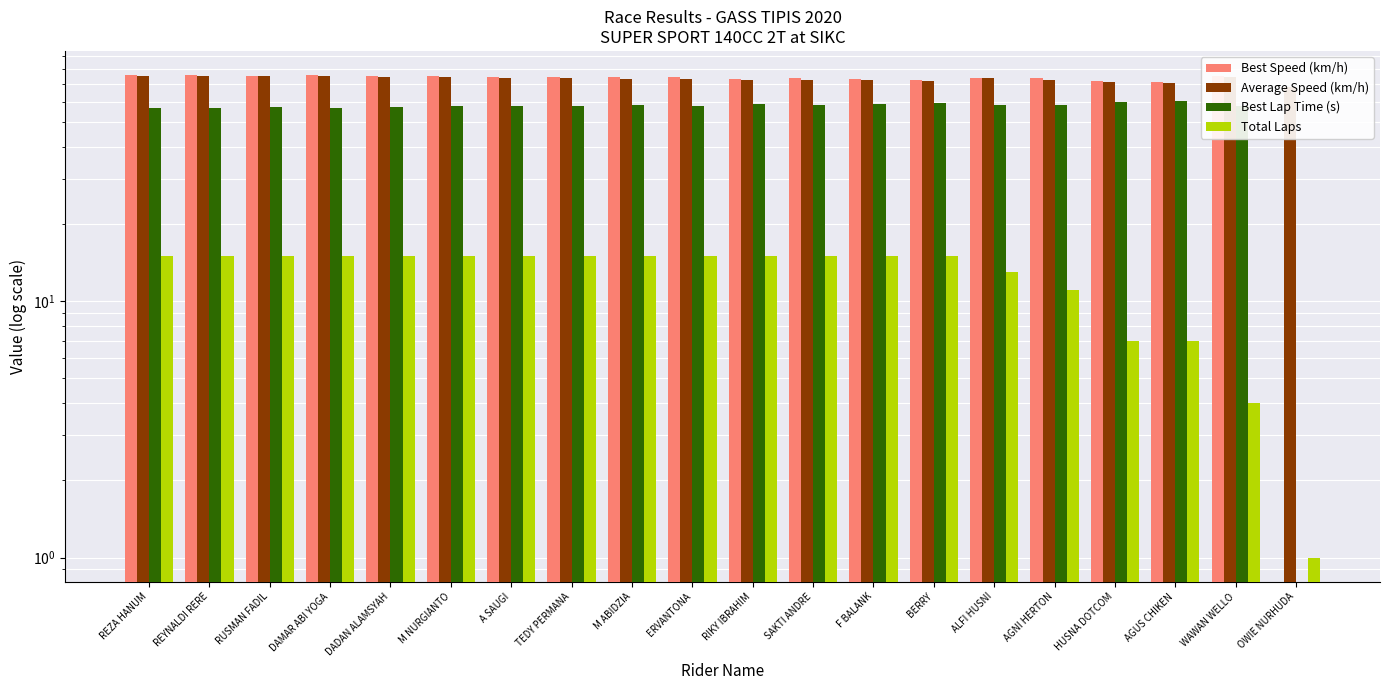

What is the spread (max minus min) of values at HUSNA DOTCOM?

65.0